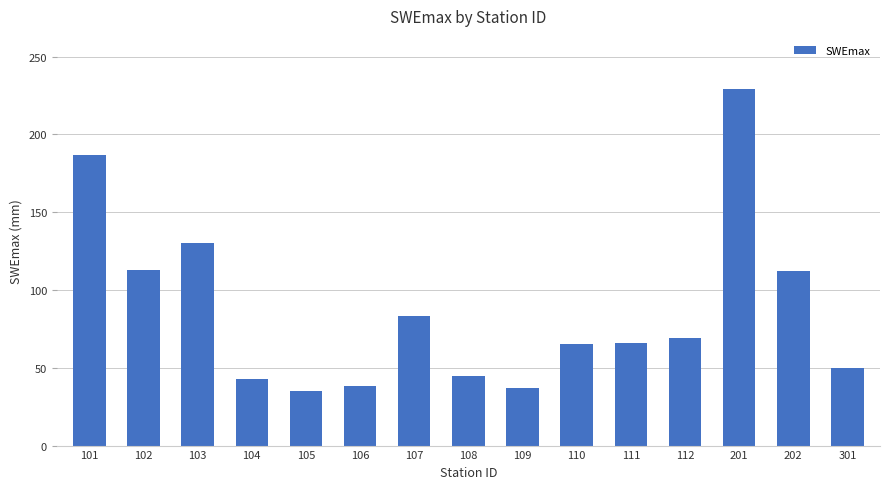

Which category has the highest value across all series?

201